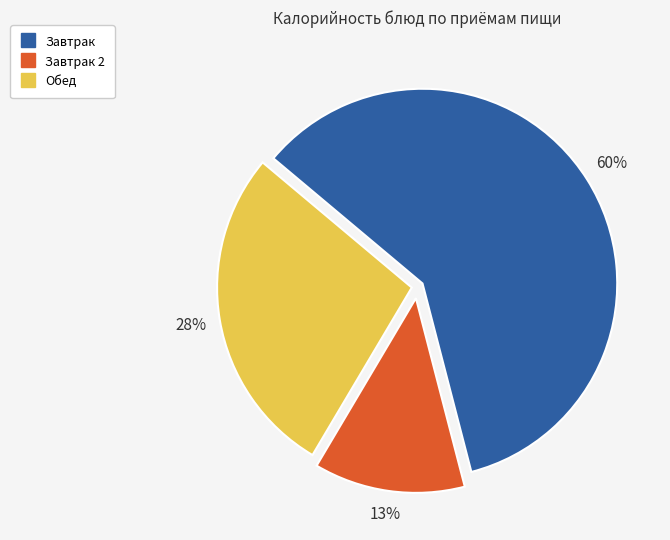

Count the number of slices in the pie.

3